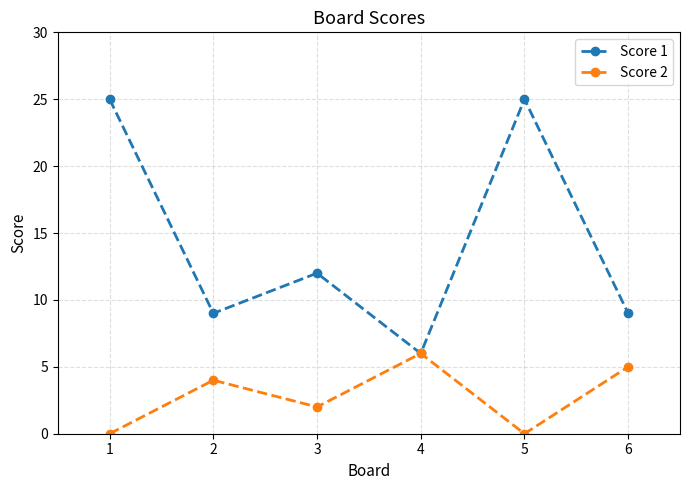

What is the value of the Score 1 point at the 6th from the left?

9